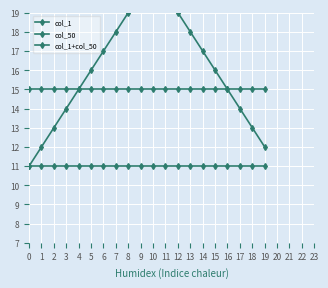

How many distinct data groups are displayed?

3